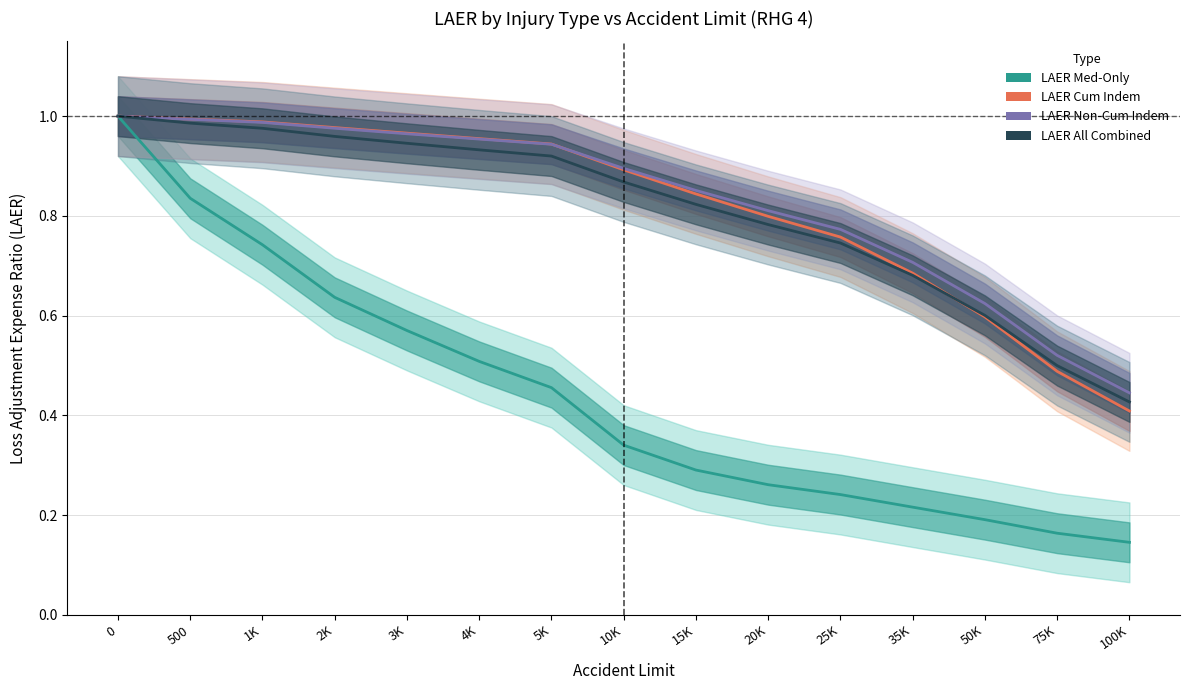

What position from the right is 2K?

12